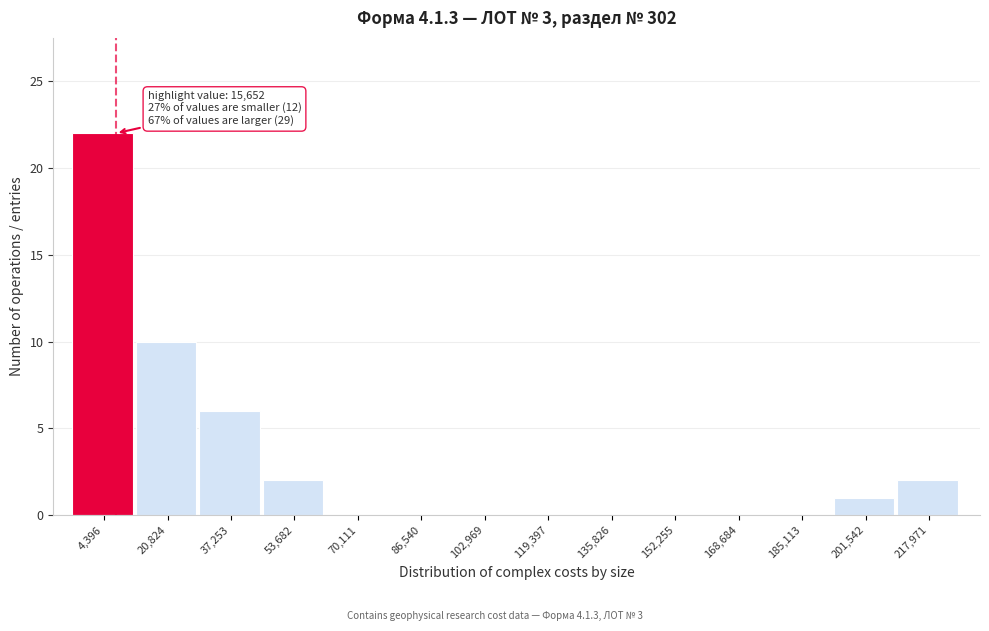

Reading right to left, extract all data points from this chart.

217,971=2	201,542=1	185,113=0	168,684=0	152,255=0	135,826=0	119,397=0	102,969=0	86,540=0	70,111=0	53,682=2	37,253=6	20,824=10	4,396=22